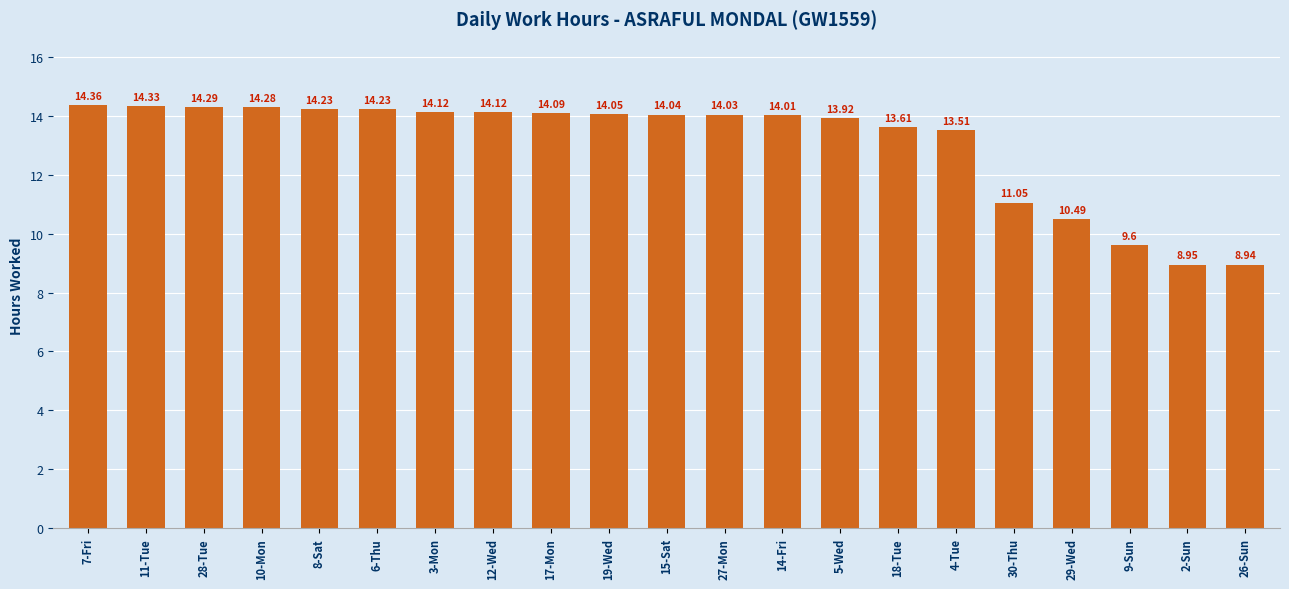

What is the average value?

13.1